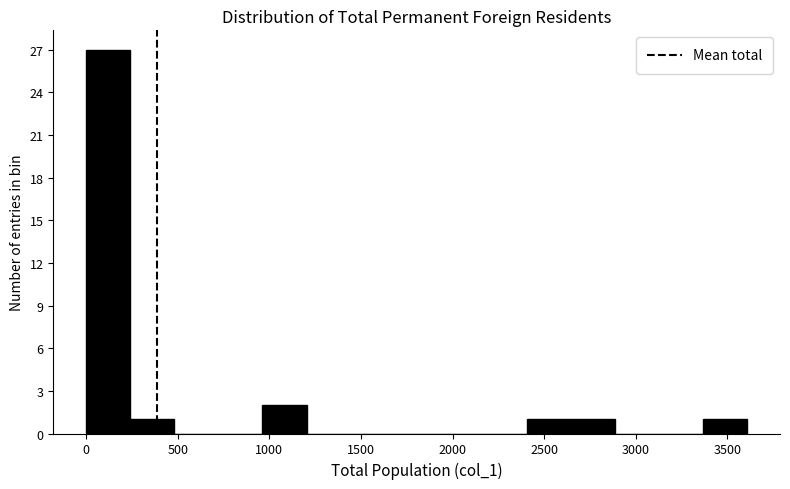

Reading left to right, transcribe this chart: for each bar, give the range it covers on the x-axis and its height. Neither the bar edges nor the heights are printed on the chart, so give them approximately, as read against the axes.

0 to 250: 27
250 to 500: 1
500 to 700: 0
700 to 950: 0
950 to 1200: 2
1200 to 1450: 0
1450 to 1700: 0
1700 to 1900: 0
1900 to 2150: 0
2150 to 2400: 0
2400 to 2650: 1
2650 to 2900: 1
2900 to 3150: 0
3150 to 3350: 0
3350 to 3600: 1